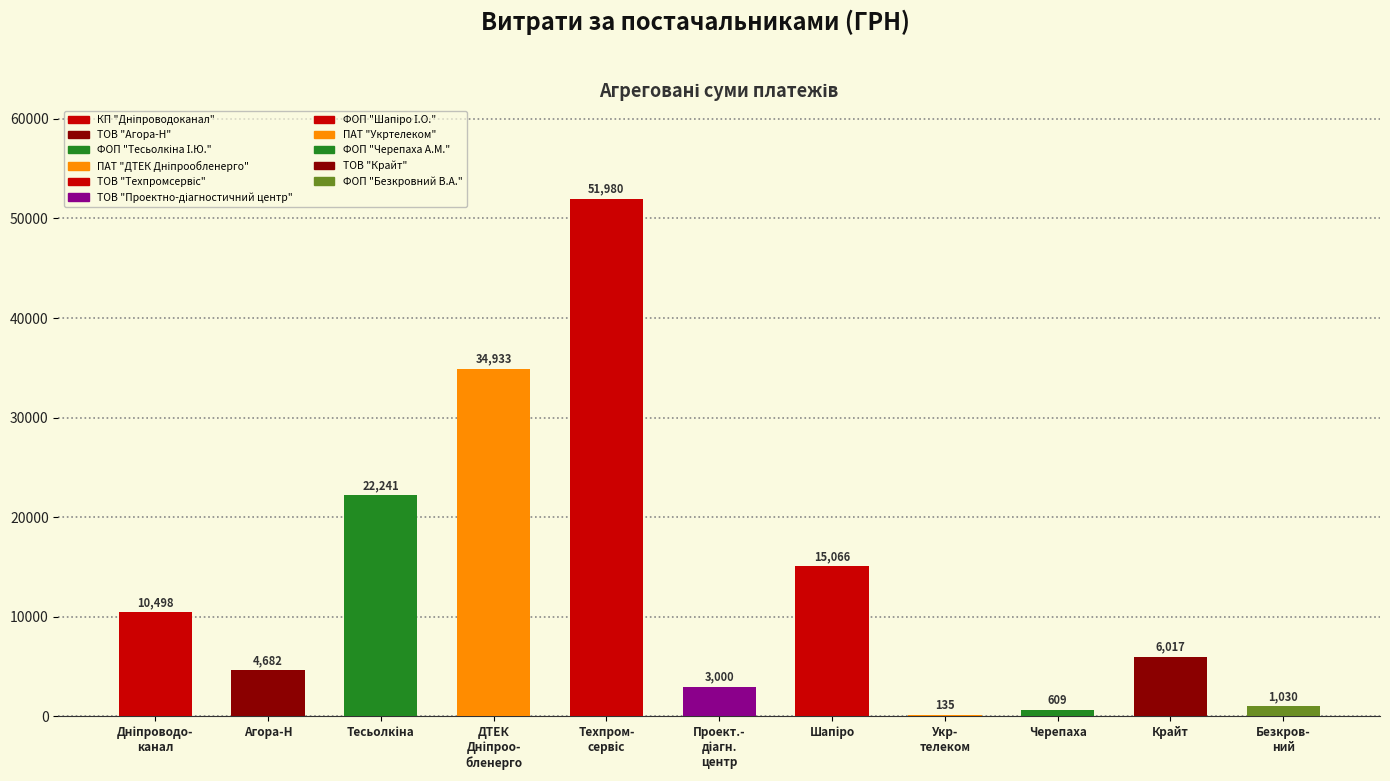

Which label corresponds to the largest value in the chart?

Техпром- сервіс